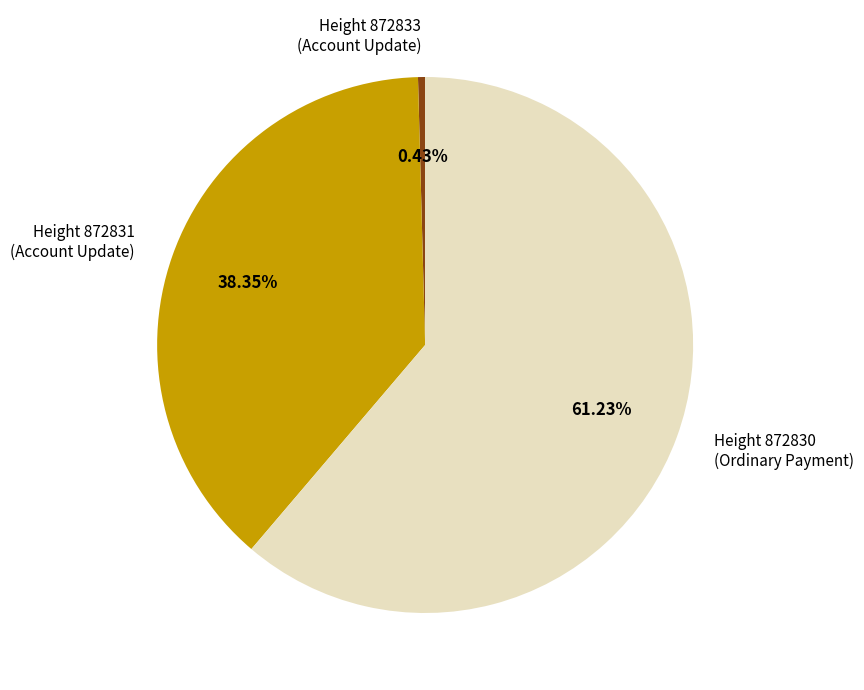

Which slice is the smallest?

Height 872833 (Account Update)